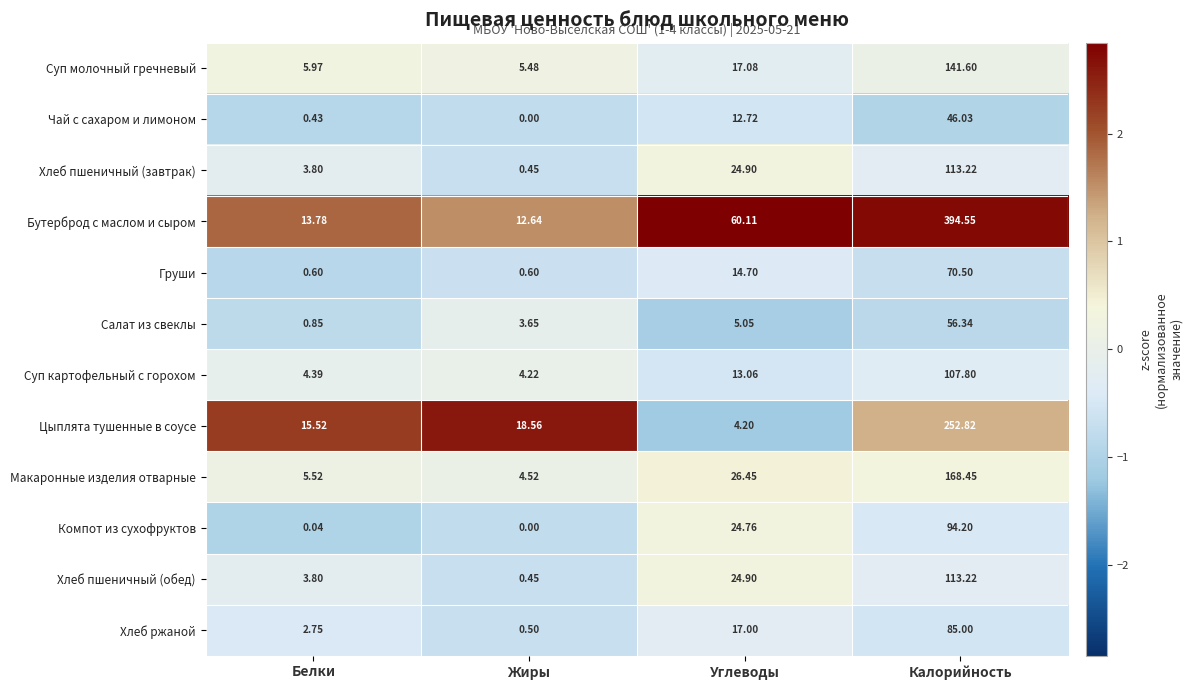

Rank the categories by Хлеб ржаной value from highest to lowest.

Калорийность, Углеводы, Белки, Жиры